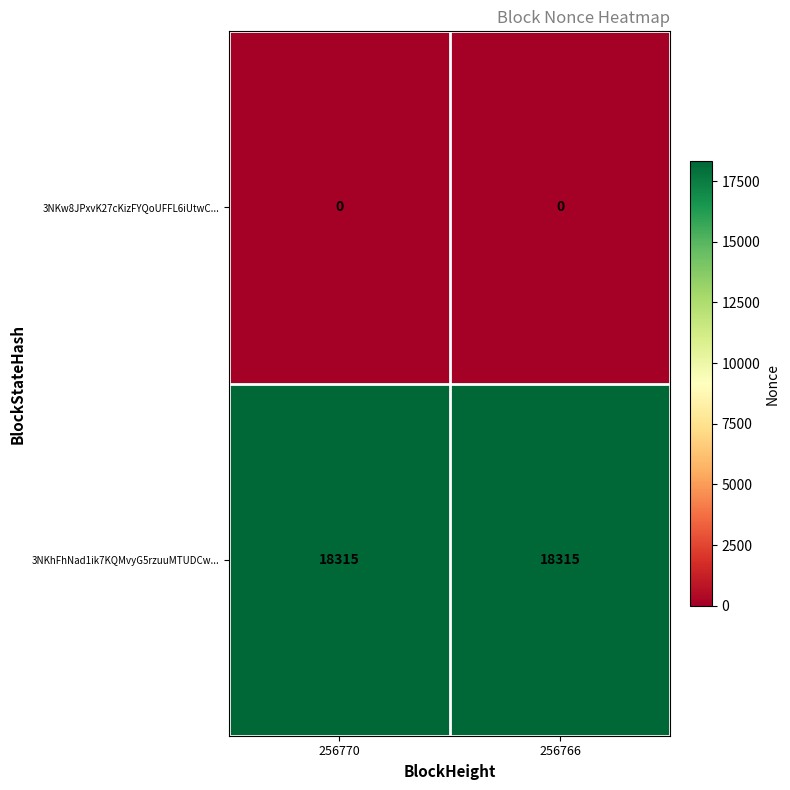

What is the average value of the 3NKhFhNad1ik7KQMvyG5rzuuMTUDCw... series?

18315